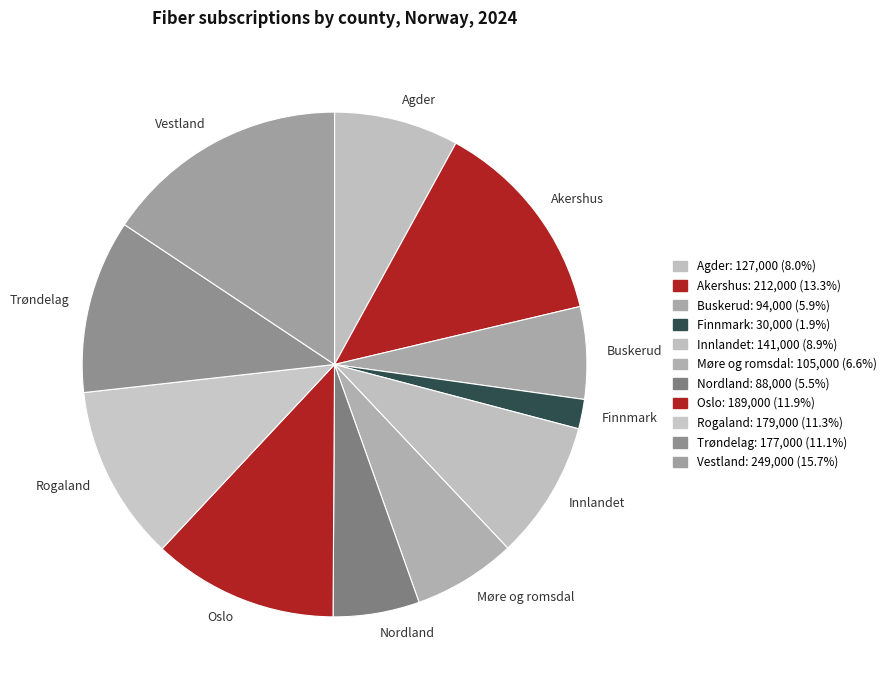

True or false: Innlandet accounts for 9% of the total.

True